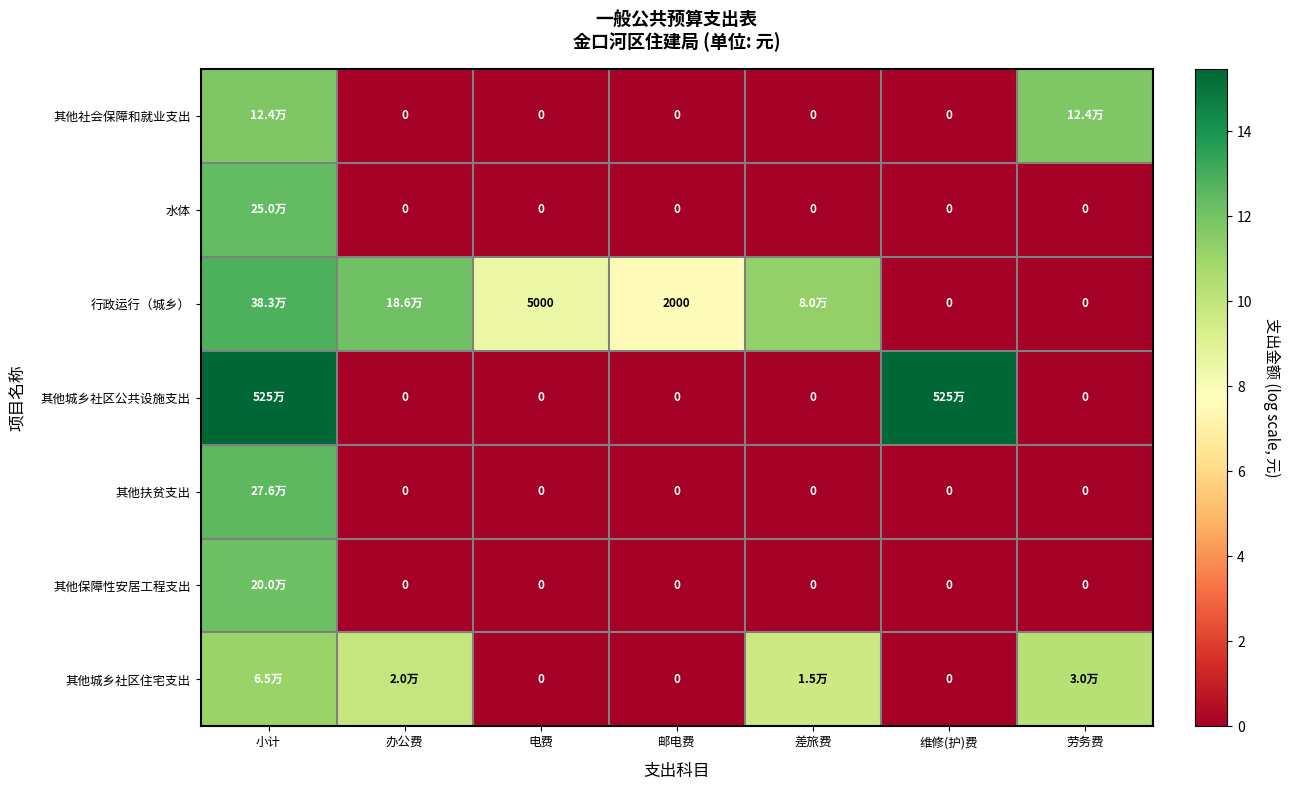

Between 差旅费 and 劳务费, which is larger?

劳务费